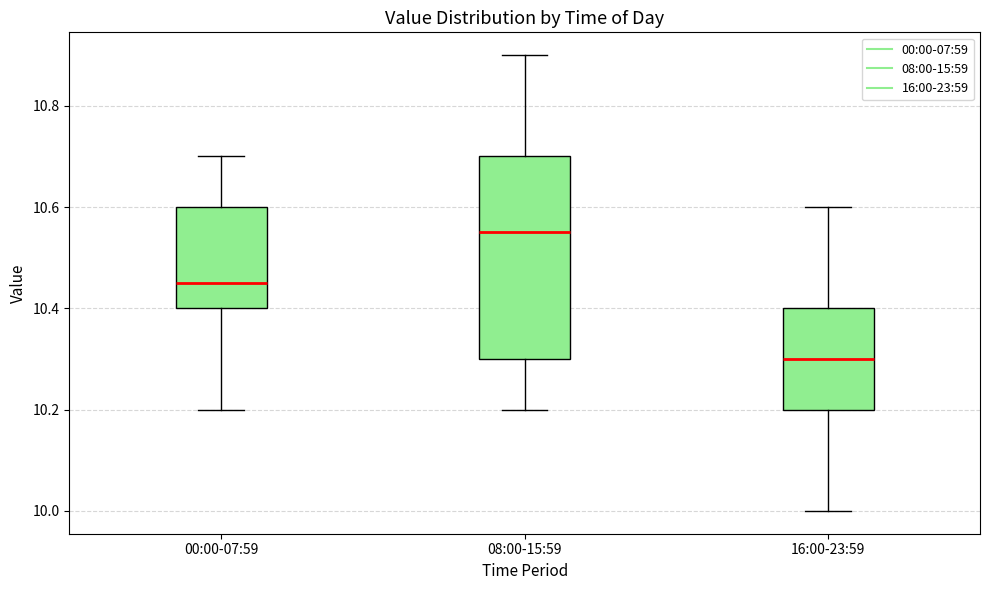

Which box has the highest median line?

08:00-15:59